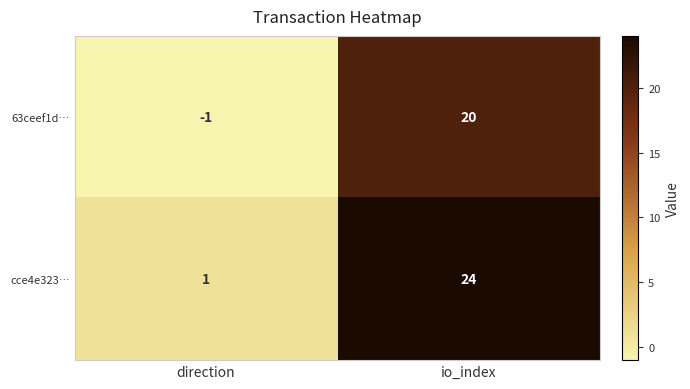

Reading left to right, transcribe all the data shown in this chart.

63ceef1d…: -1	20
cce4e323…: 1	24